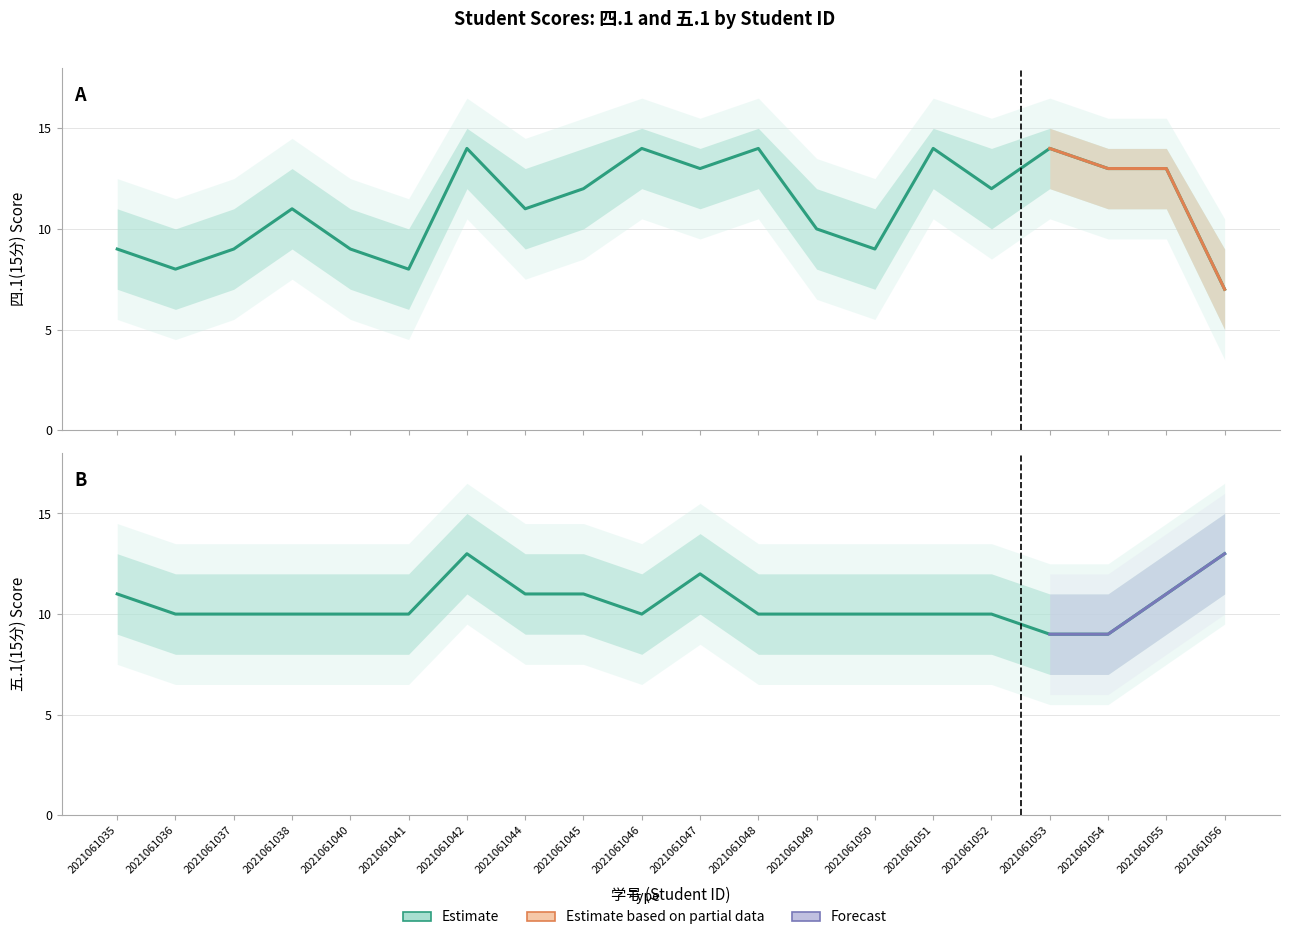

What is the value of the 五.1(15分) point at the 6th from the left?

10